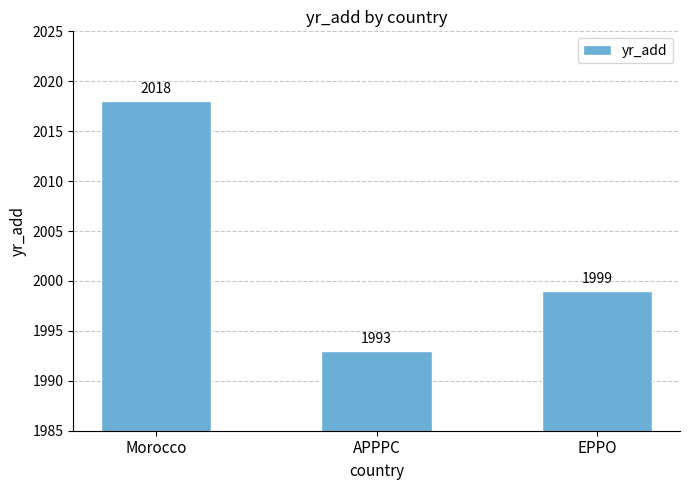

Rank the categories by value from lowest to highest.

APPPC, EPPO, Morocco